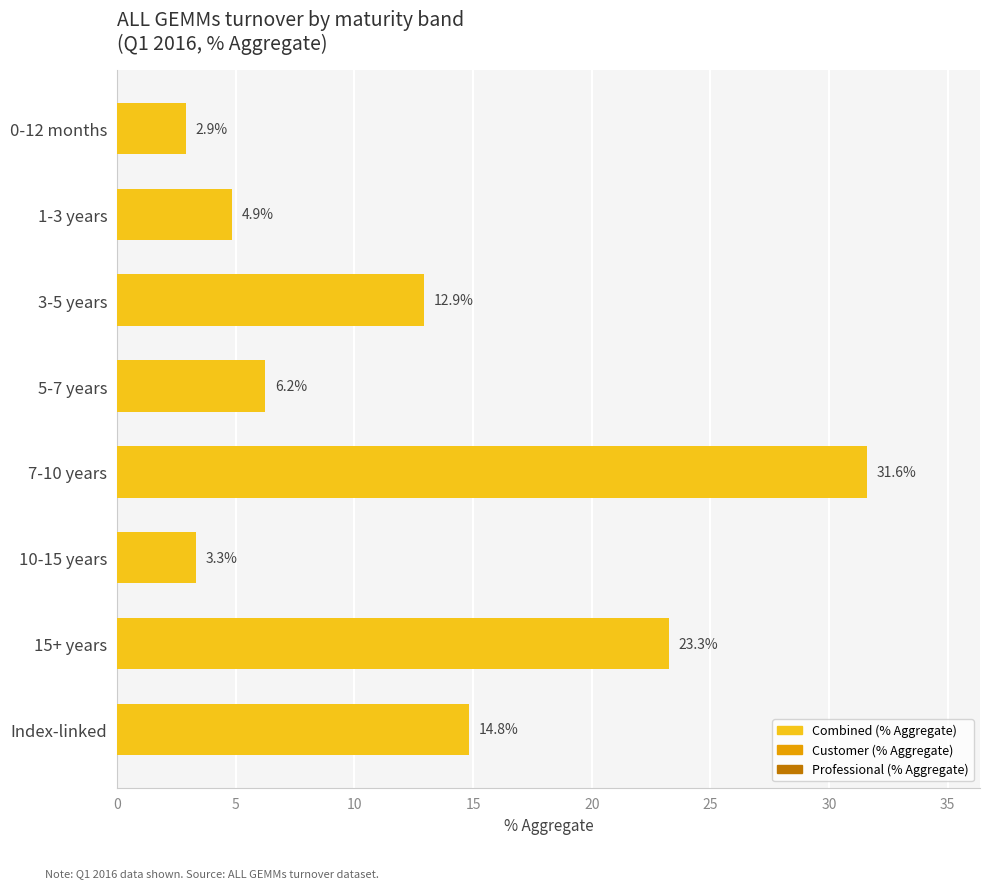

Rank the categories by value from lowest to highest.

0-12 months, 10-15 years, 1-3 years, 5-7 years, 3-5 years, Index-linked, 15+ years, 7-10 years